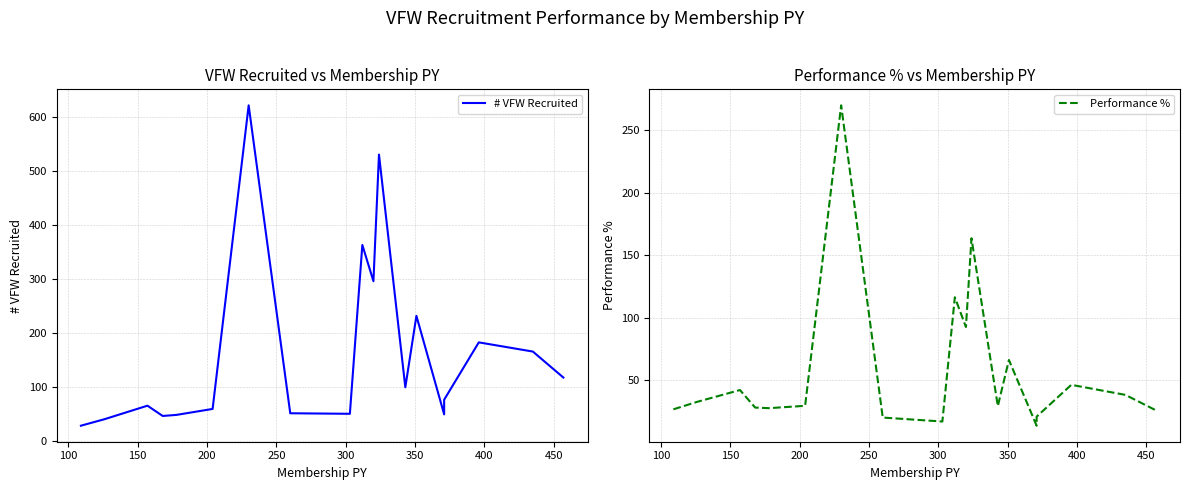

Reading left to right, transcribe all the data shown in this chart.

# VFW Recruited: 29.0	41.0	66.0	47.0	49.0	60.0	621.0	52.0	51.0	363.0	296.0	530.0	100.0	232.0	50.0	77.0	183.0	166.0	118.0
Performance %: 26.6	32.5	42.0	28.0	27.5	29.4	270.0	20.0	16.8	116.3	92.5	163.6	29.1	66.1	13.5	20.8	46.2	38.2	25.8